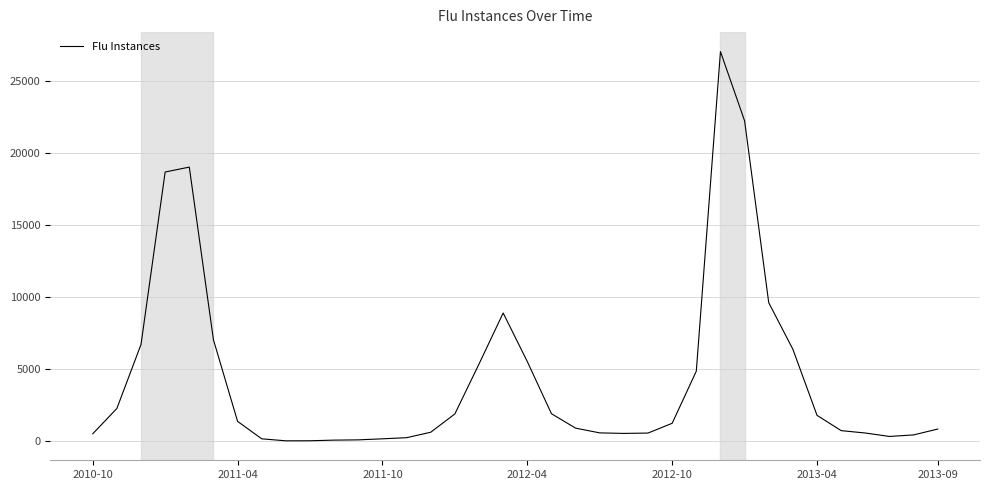

How many lines are shown in the chart?

1